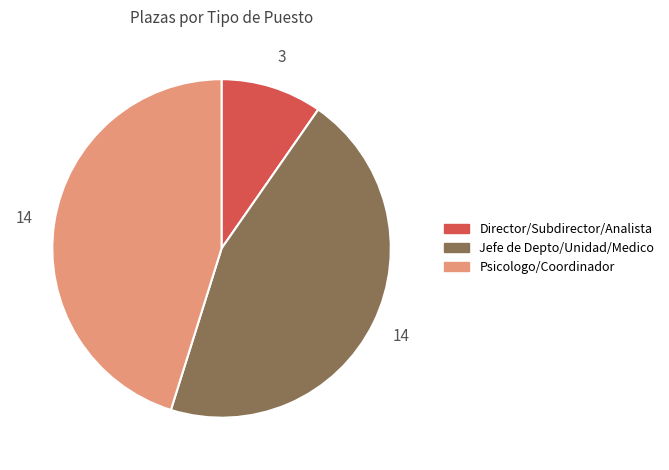

Is there a majority slice in this chart?

No